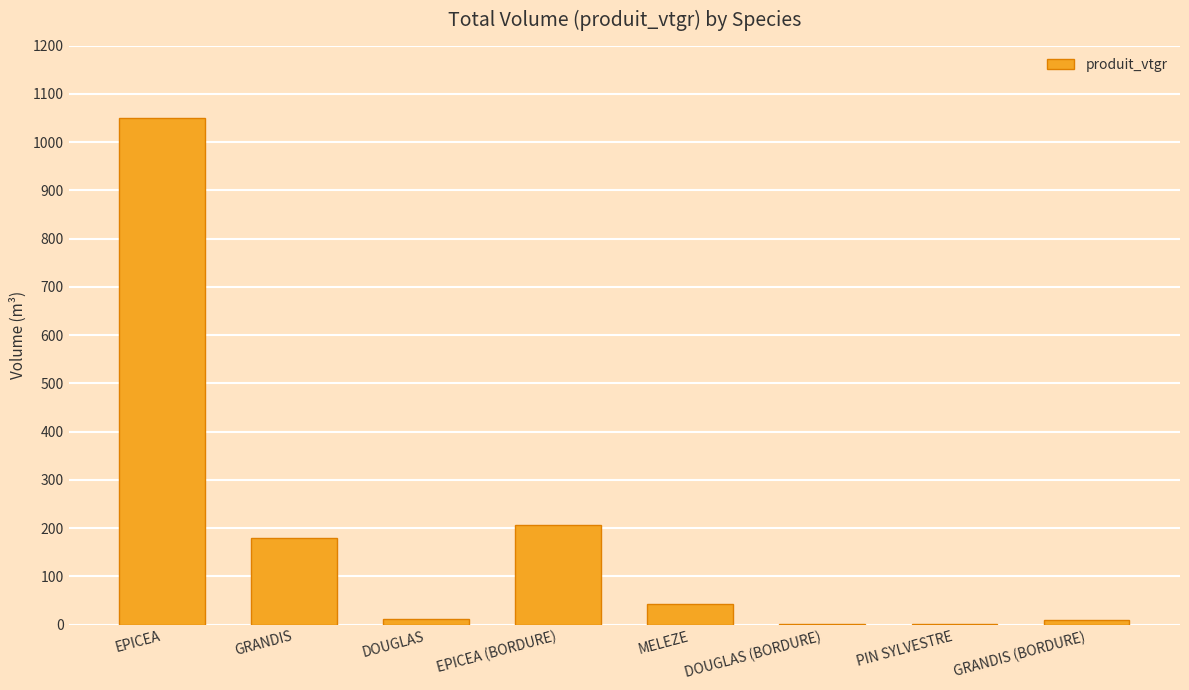

Between EPICEA (BORDURE) and MELEZE, which is larger?

EPICEA (BORDURE)